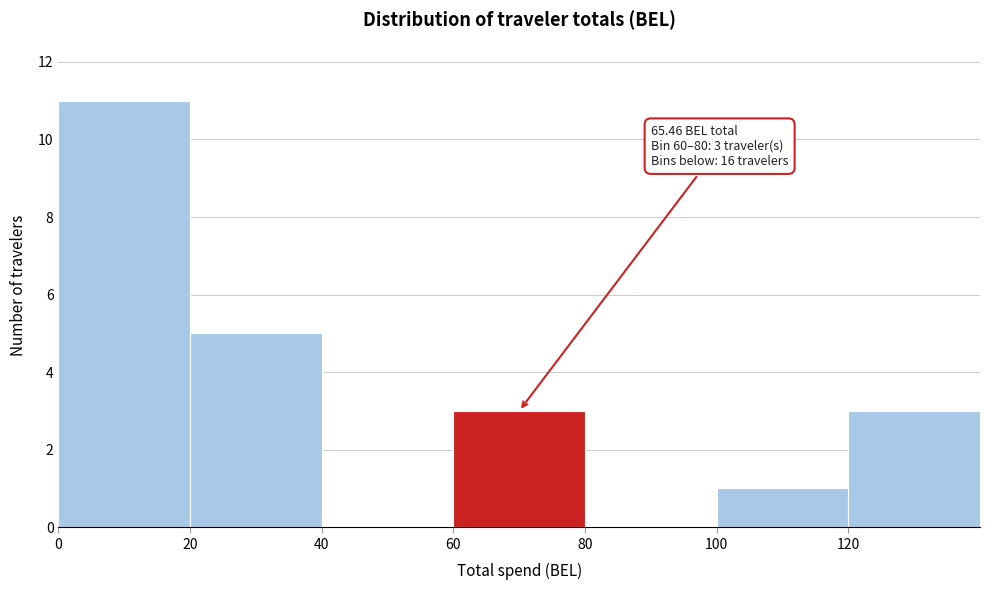

Over which range of the x-axis is the bar tallest?

0 to 20